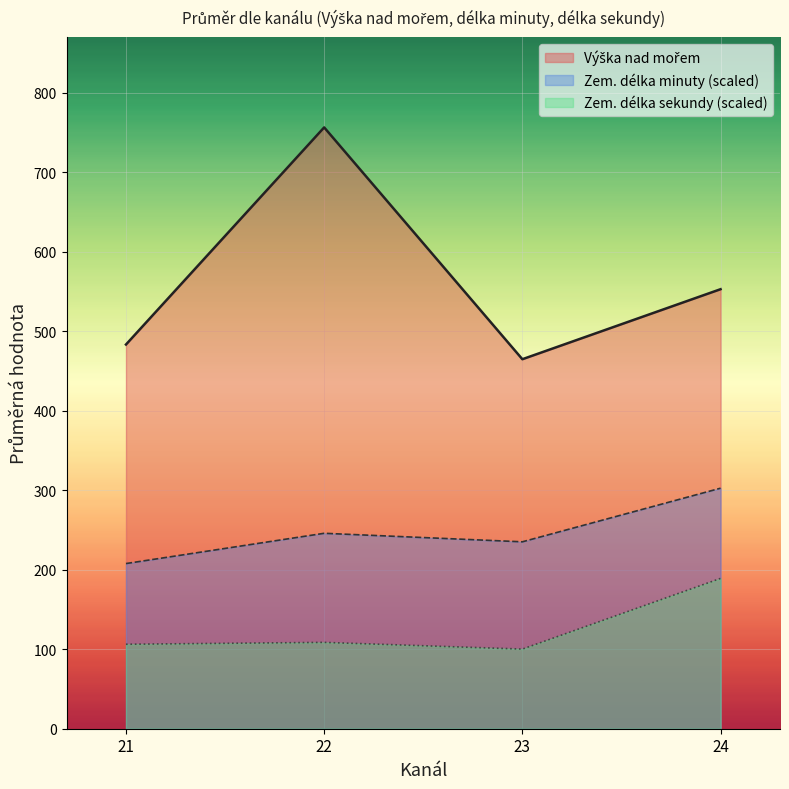

What is the total value across all series at 22?

1111.1